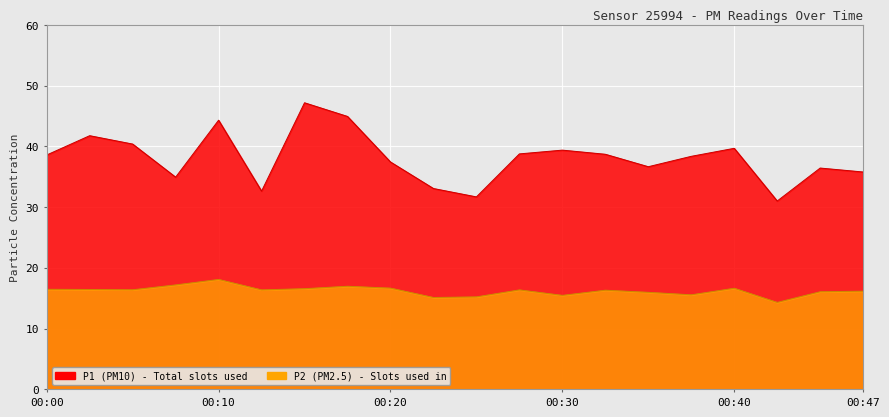

The P2 series shows 27.7 at 00:44. True or false?

False